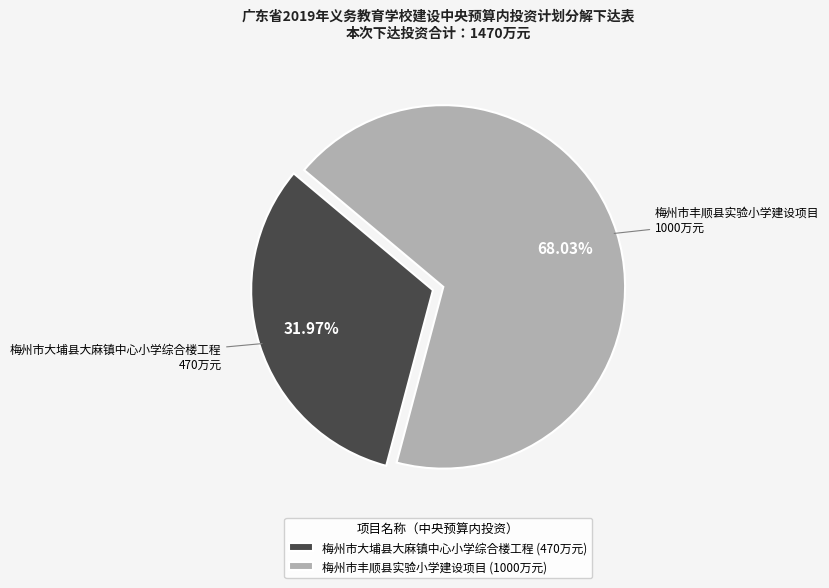

Is it true that 梅州市大埔县大麻镇中心小学综合楼工程 is 20% of the pie?

False